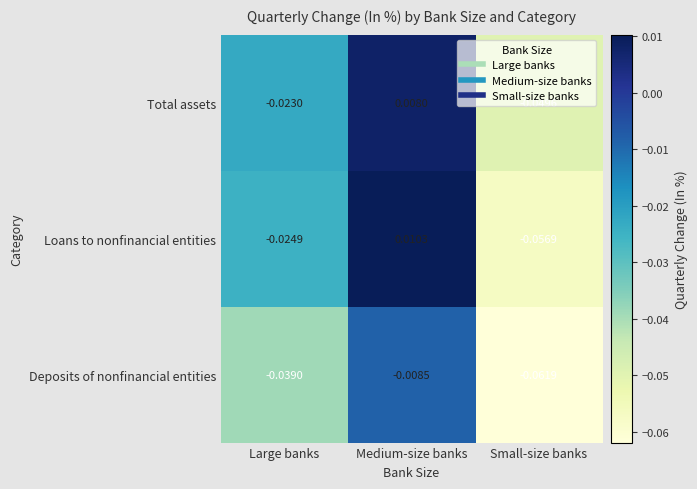

At which category does the chart reach its peak across all series?

Medium-size banks